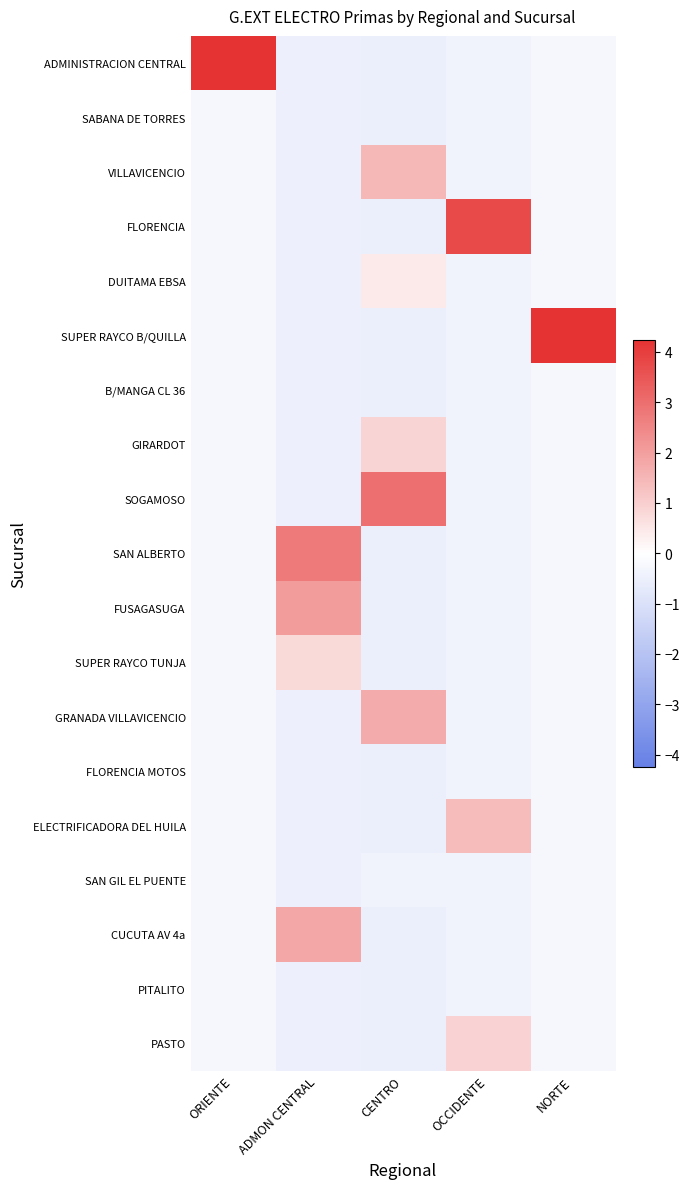

At which category is the sum across all series the highest?

ADMON CENTRAL